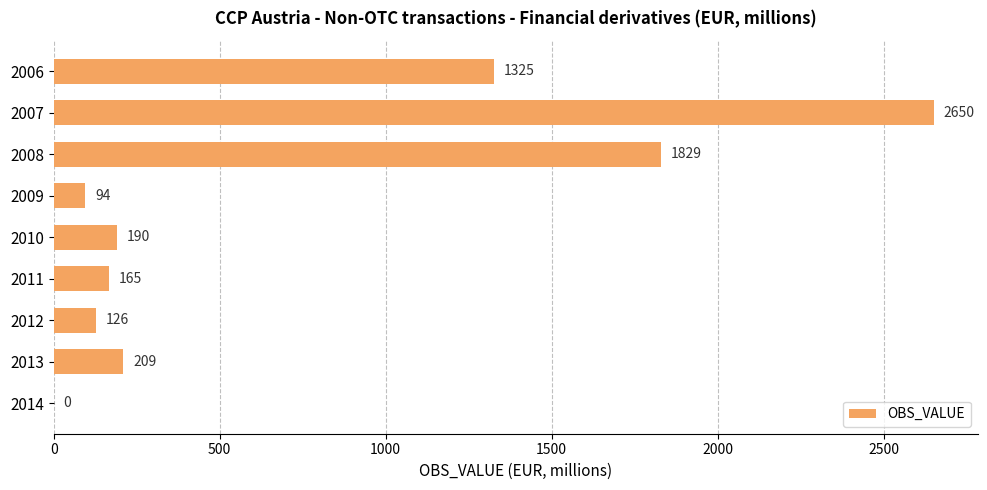

How many values are above zero?

8